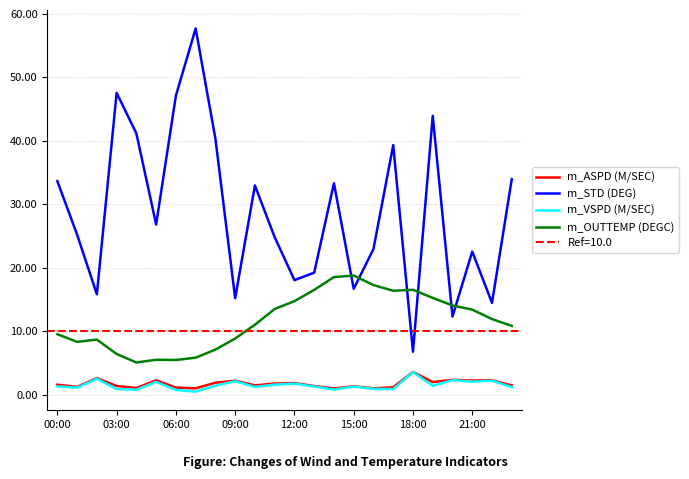

What is the difference between the second highest and second lowest values in the m_VSPD (M/SEC) series?

1.8